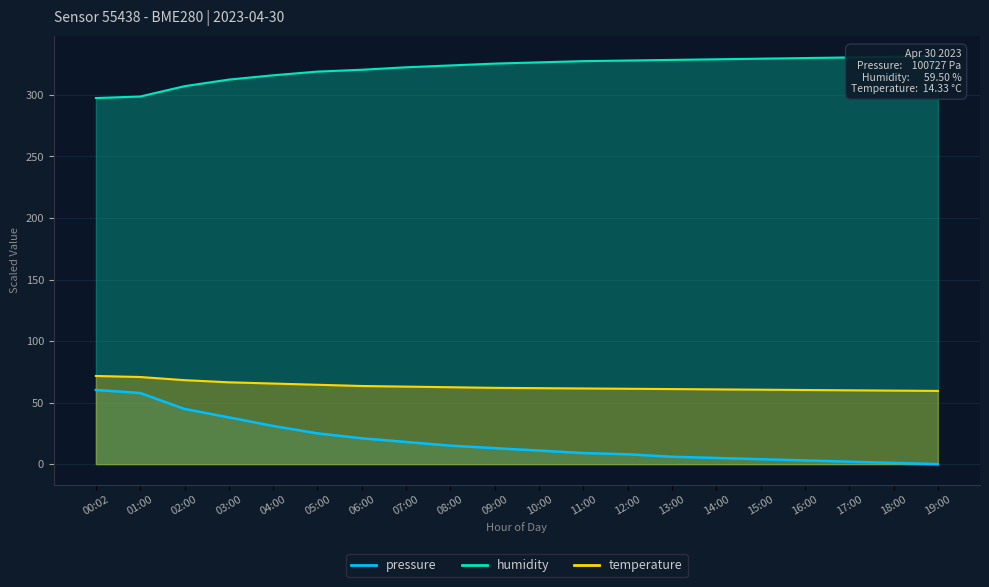

Rank the series by their maximum value, from highest to lowest.

humidity, temperature, pressure